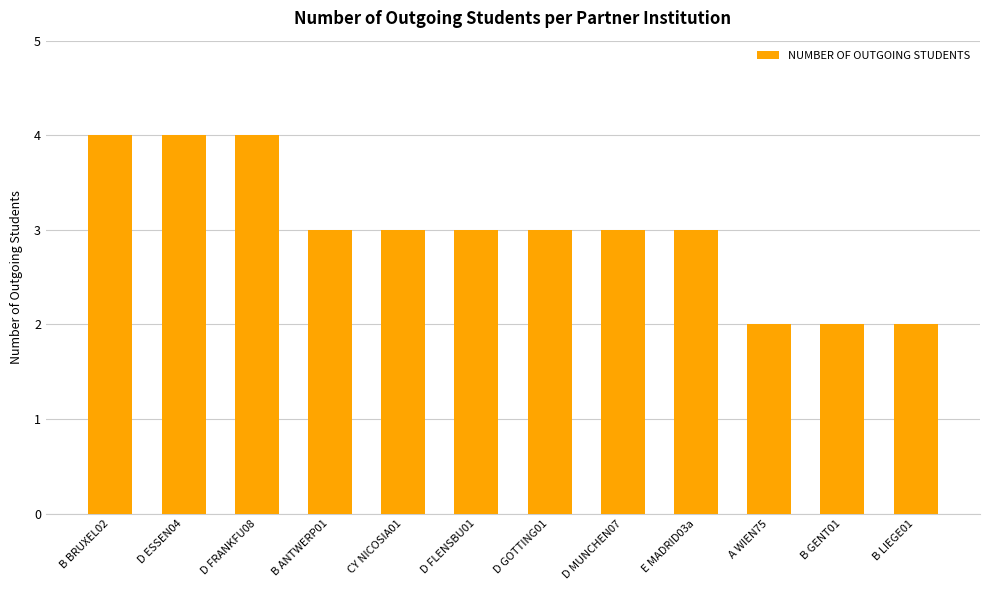

What is the average value?

3